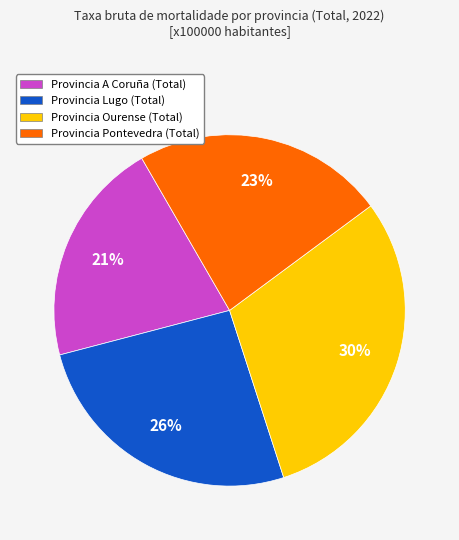

Do Provincia Lugo (Total) and Provincia Ourense (Total) together represent more than half of the pie?

Yes